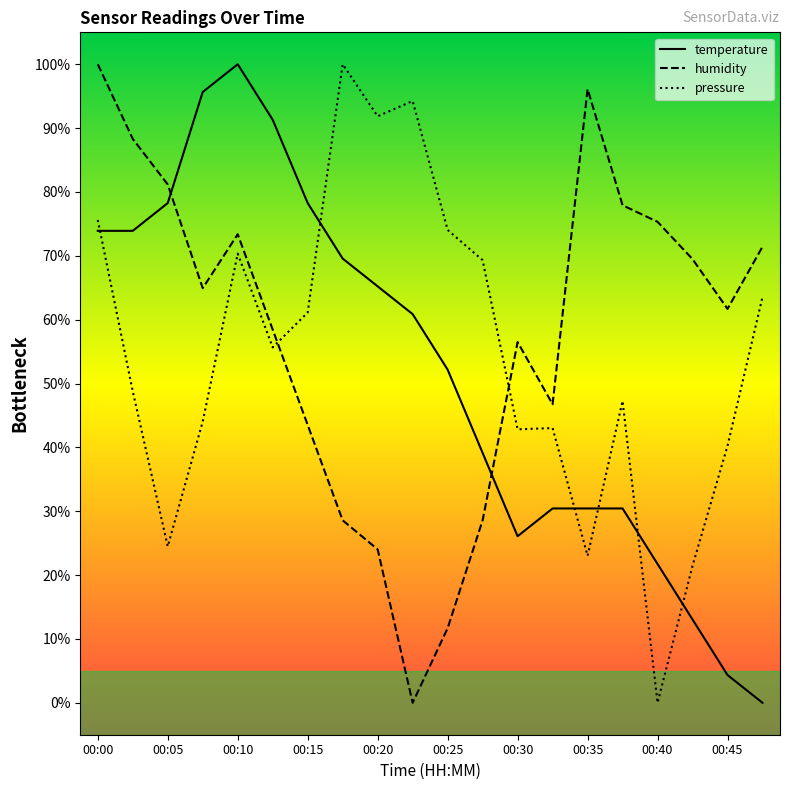

True or false: humidity and pressure intersect in this chart.

True